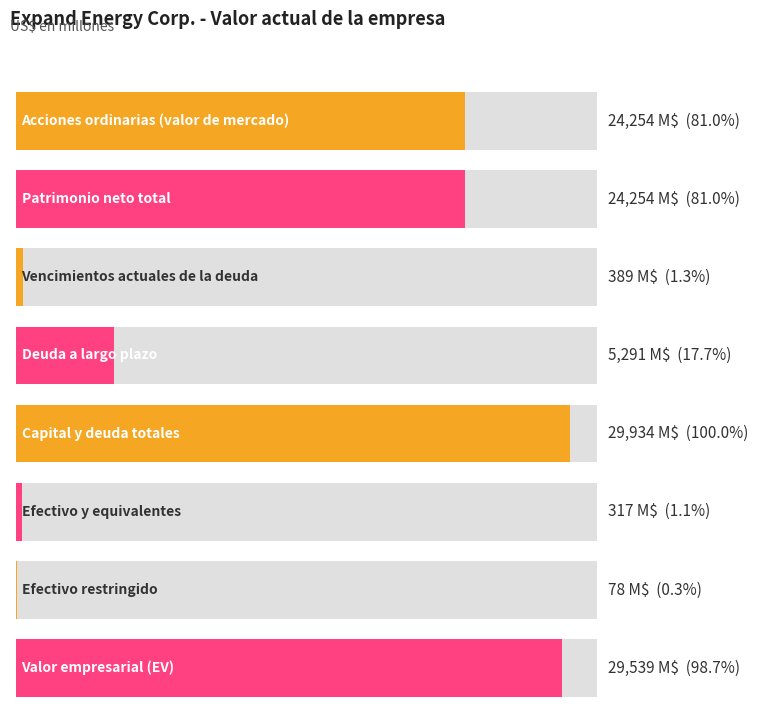

Reading left to right, list all the values displayed in this chart.

24254	24254	389	5291	29934	317	78	29539